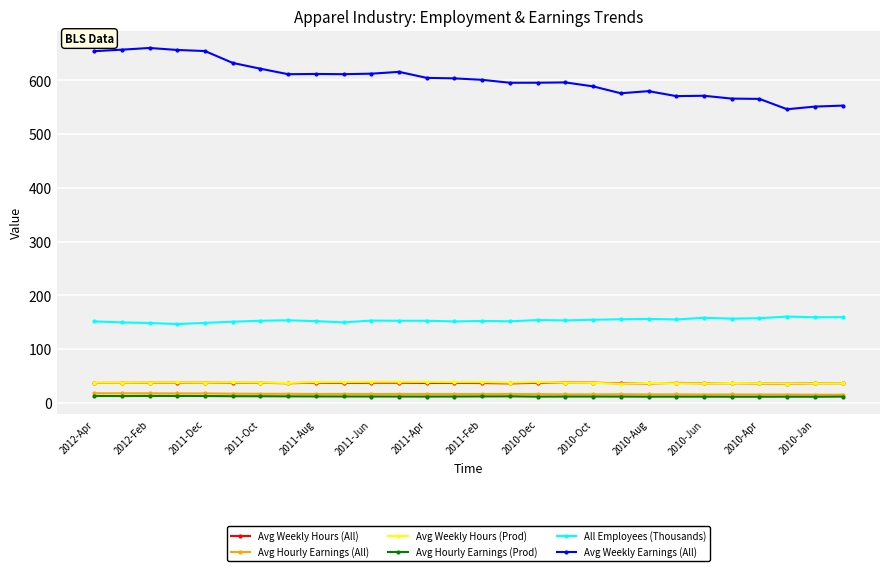

What is the value of the Avg Hourly Earnings (All) point at the 6th from the left?

17.0